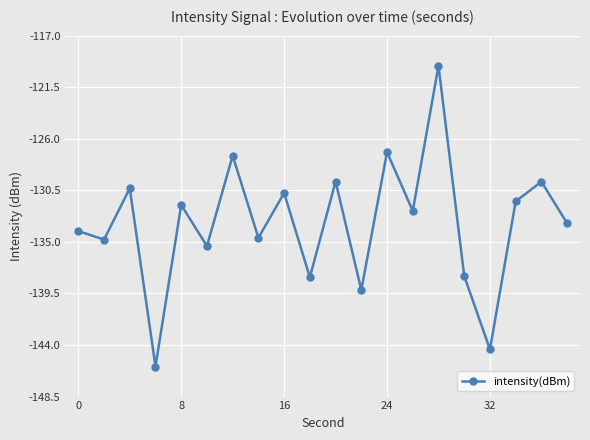

How many points are higher than both their immediate neighbors (excluding endpoints)?

8